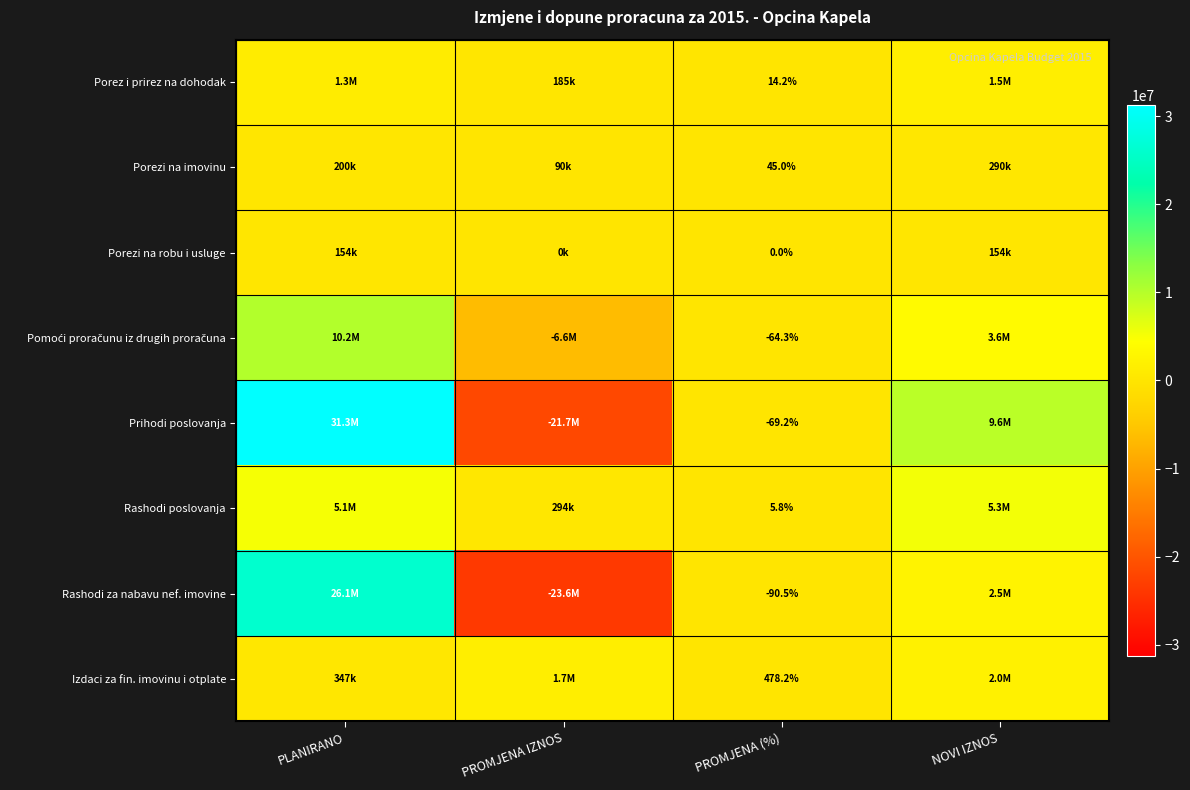

The Prihodi poslovanja series shows -110.7 at PROMJENA (%). True or false?

False